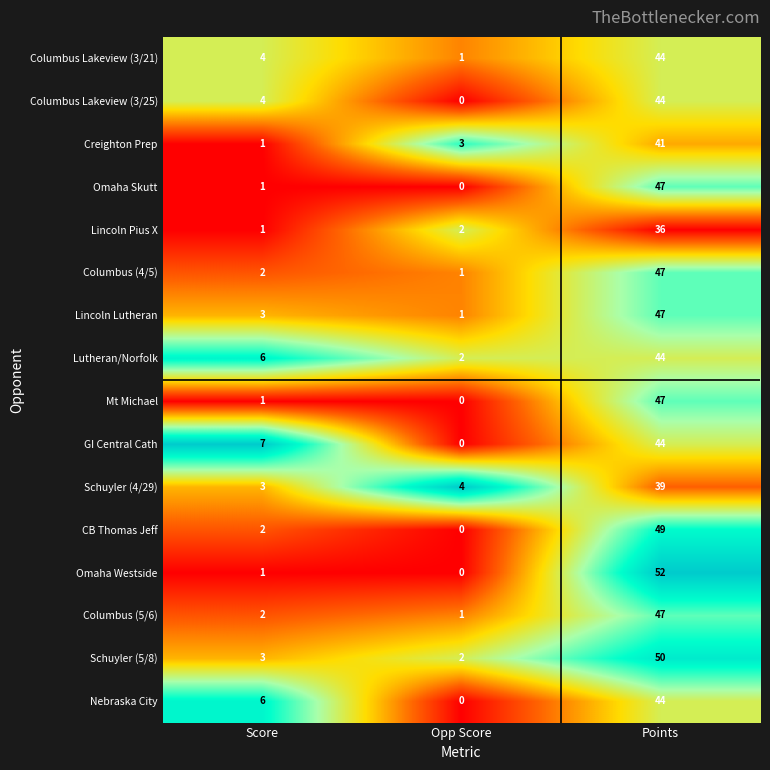

Which series has the largest total across all categories?

Schuyler (5/8)